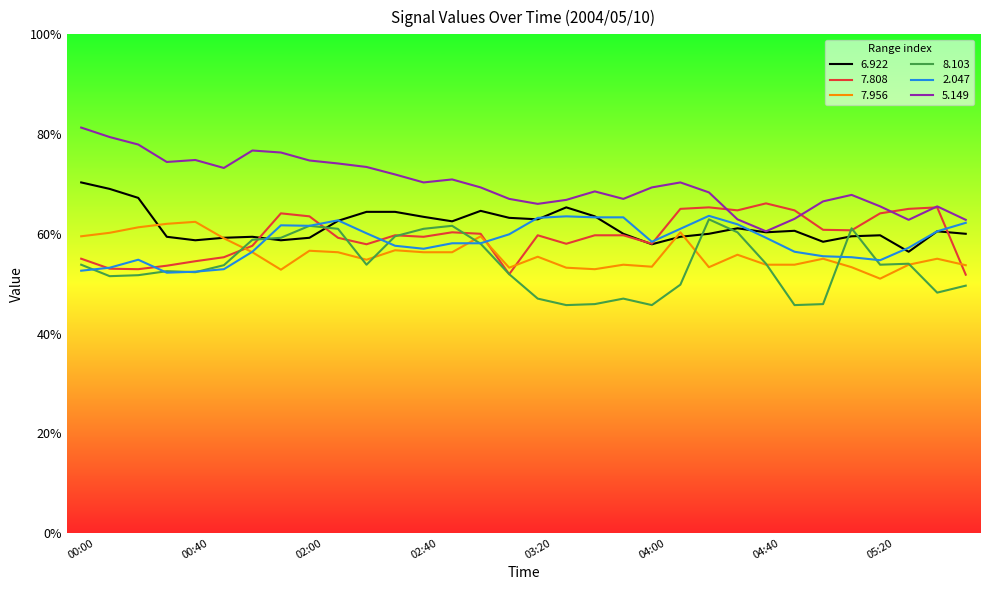

What is the minimum value shown in the chart?

45.7